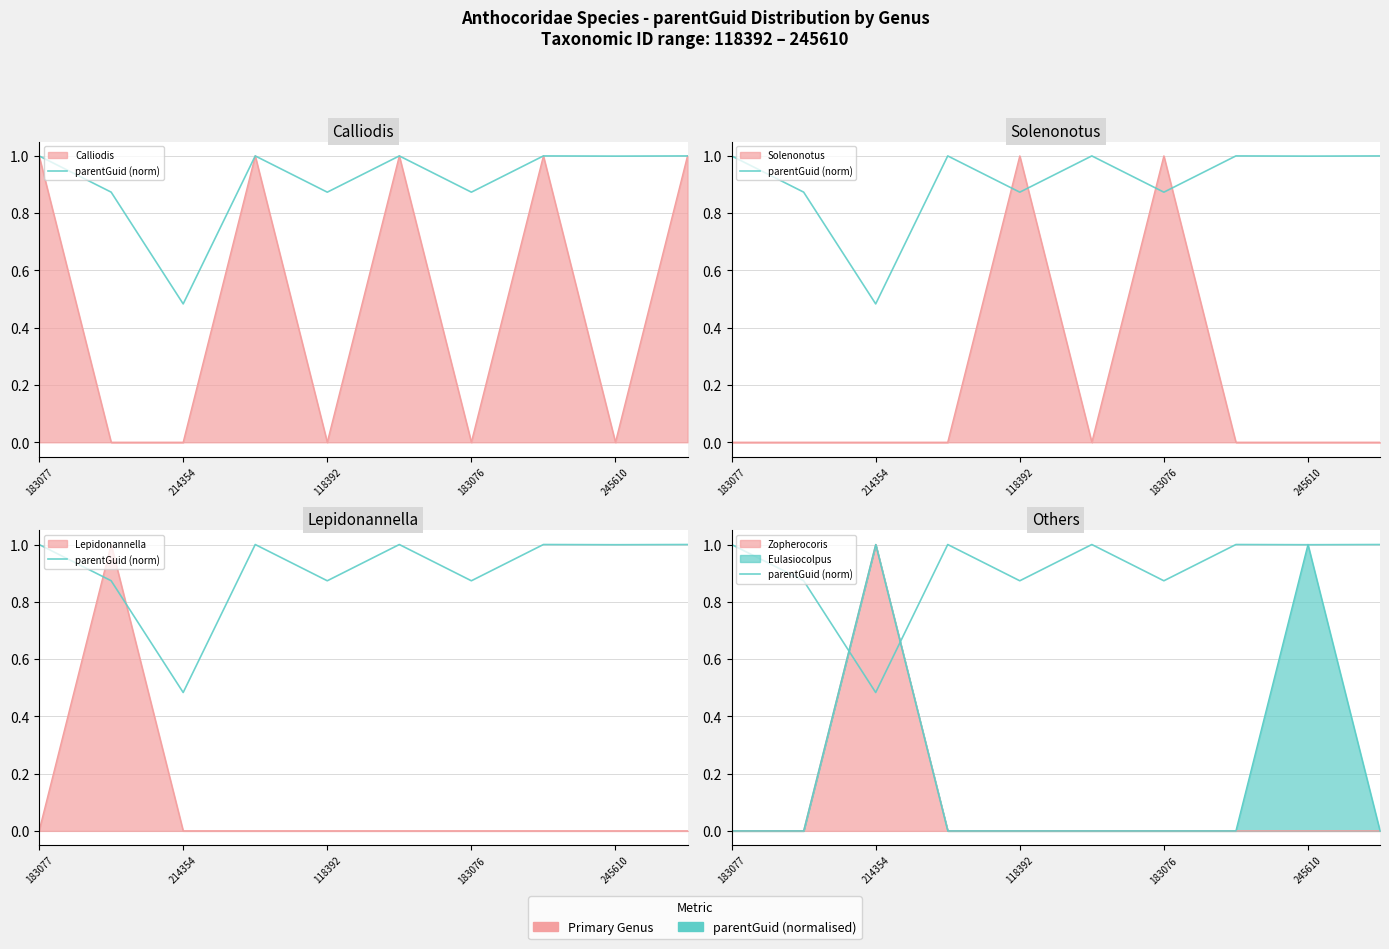

Which label corresponds to the smallest value in the chart?

118392